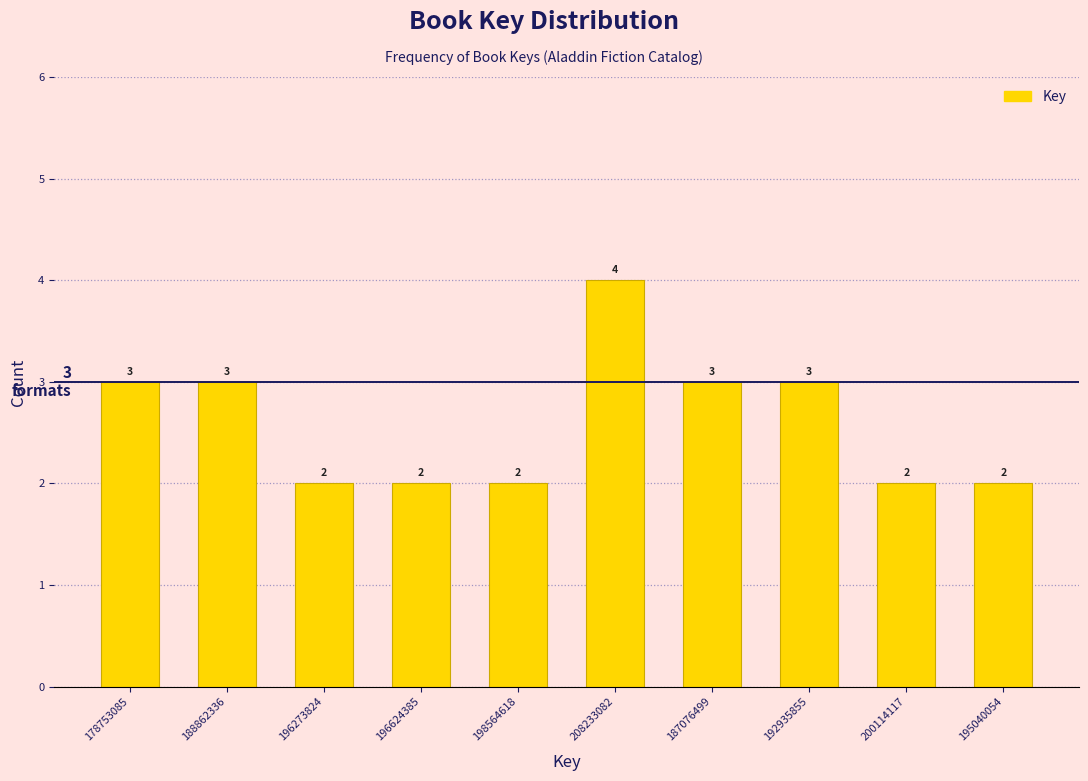

Reading left to right, transcribe all the data shown in this chart.

3	3	2	2	2	4	3	3	2	2